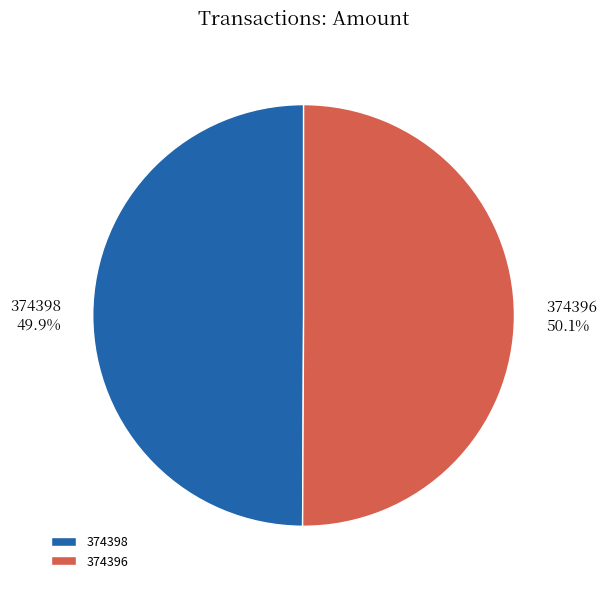

What is the ratio of the value at 374396 to the value at 374398?

1.0